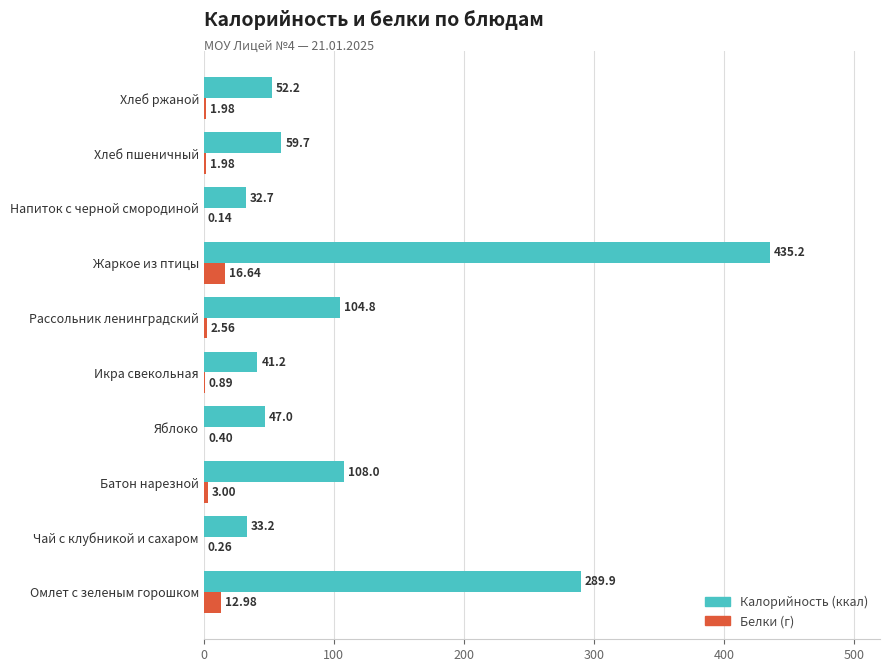

Which category has the highest value across all series?

Жаркое из птицы